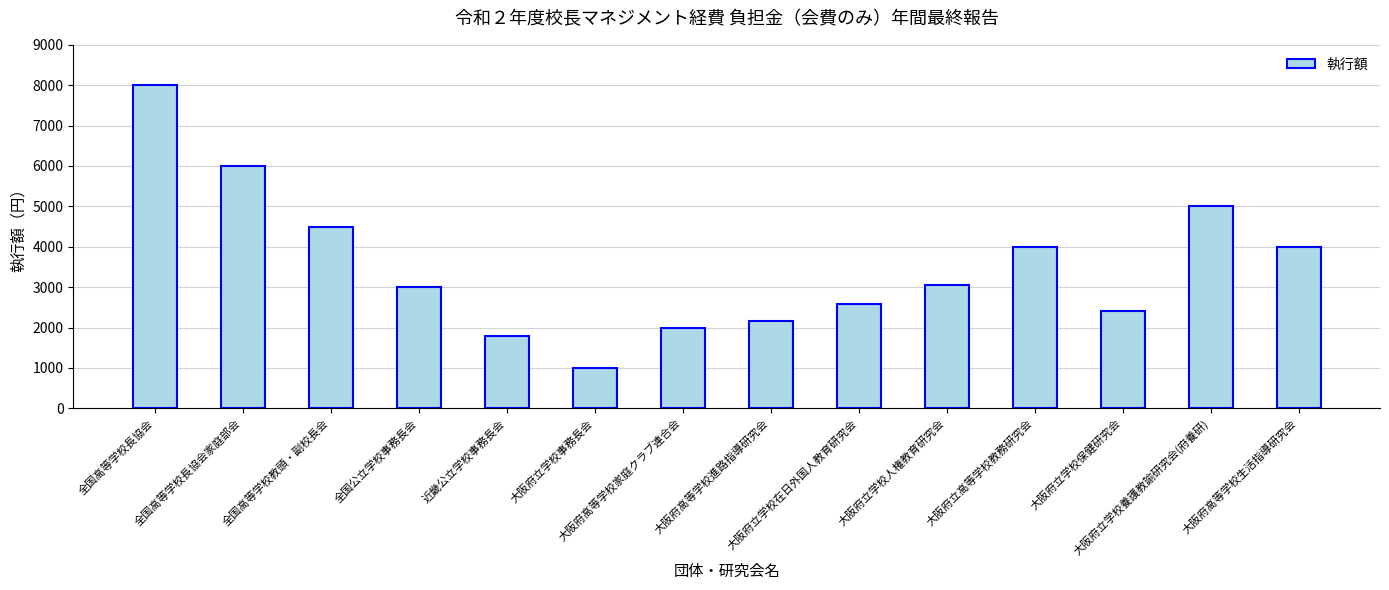

At which label does the data first exceed 3050?

全国高等学校長協会